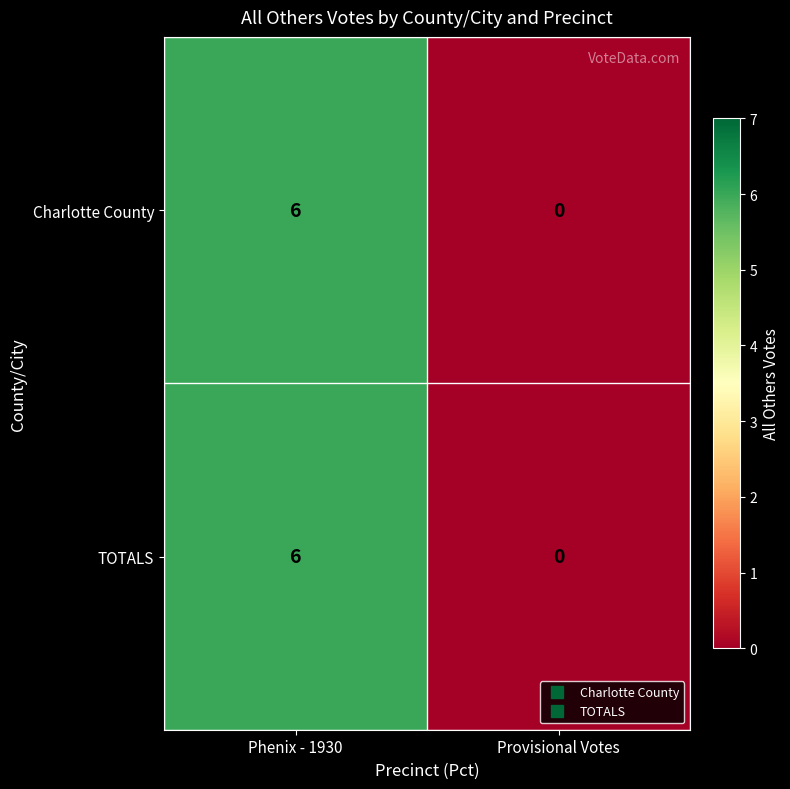

What is the sum of the TOTALS values at Phenix - 1930 and Provisional Votes?

6